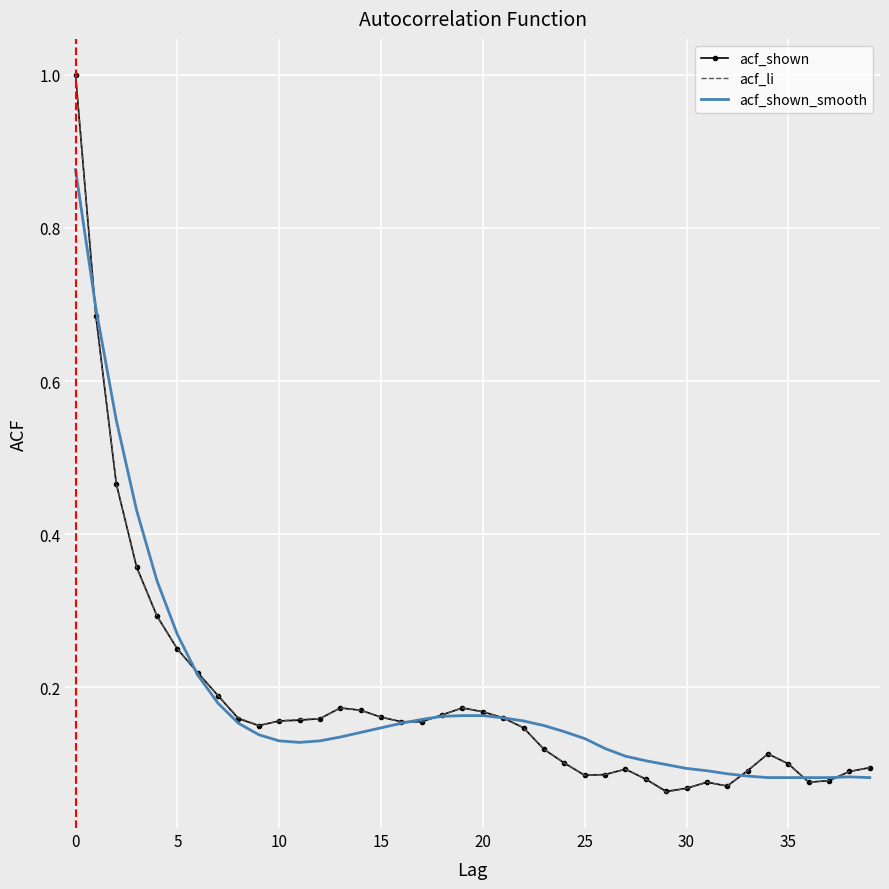

Is it true that acf_li equals 0.1 at 15?

False